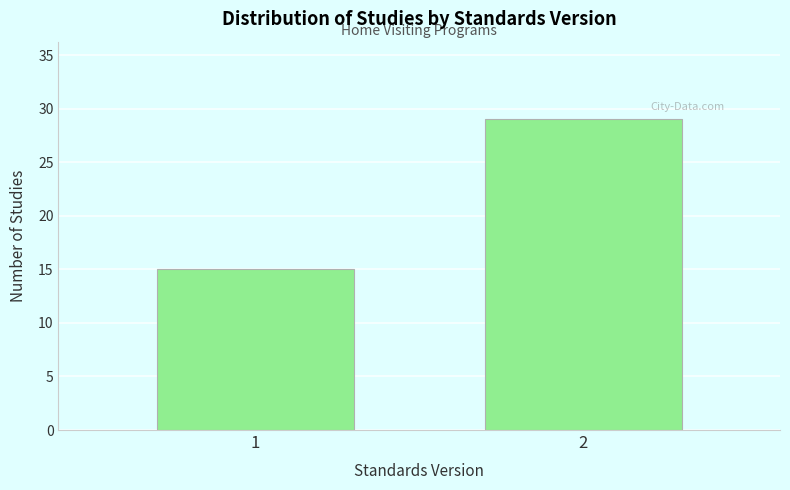

Reading left to right, extract all data points from this chart.

15	29